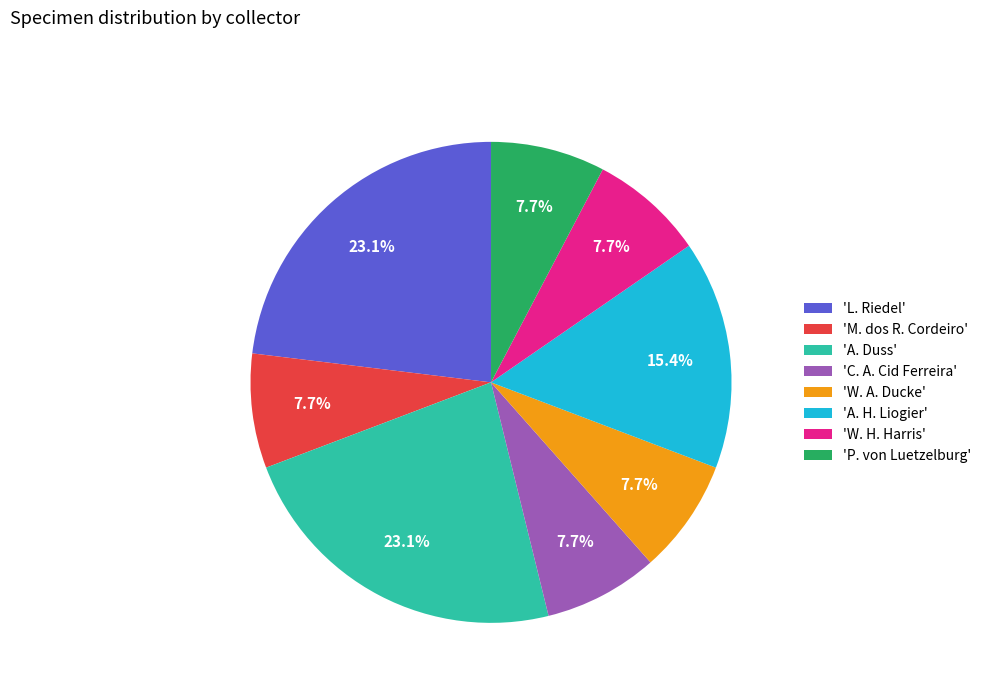

What is the total percentage of 'W. H. Harris' and 'A. Duss'?

30.8%